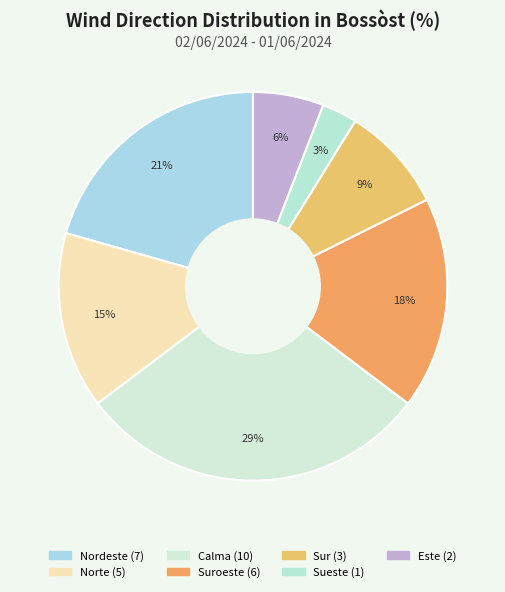

How many slices are in this pie chart?

7